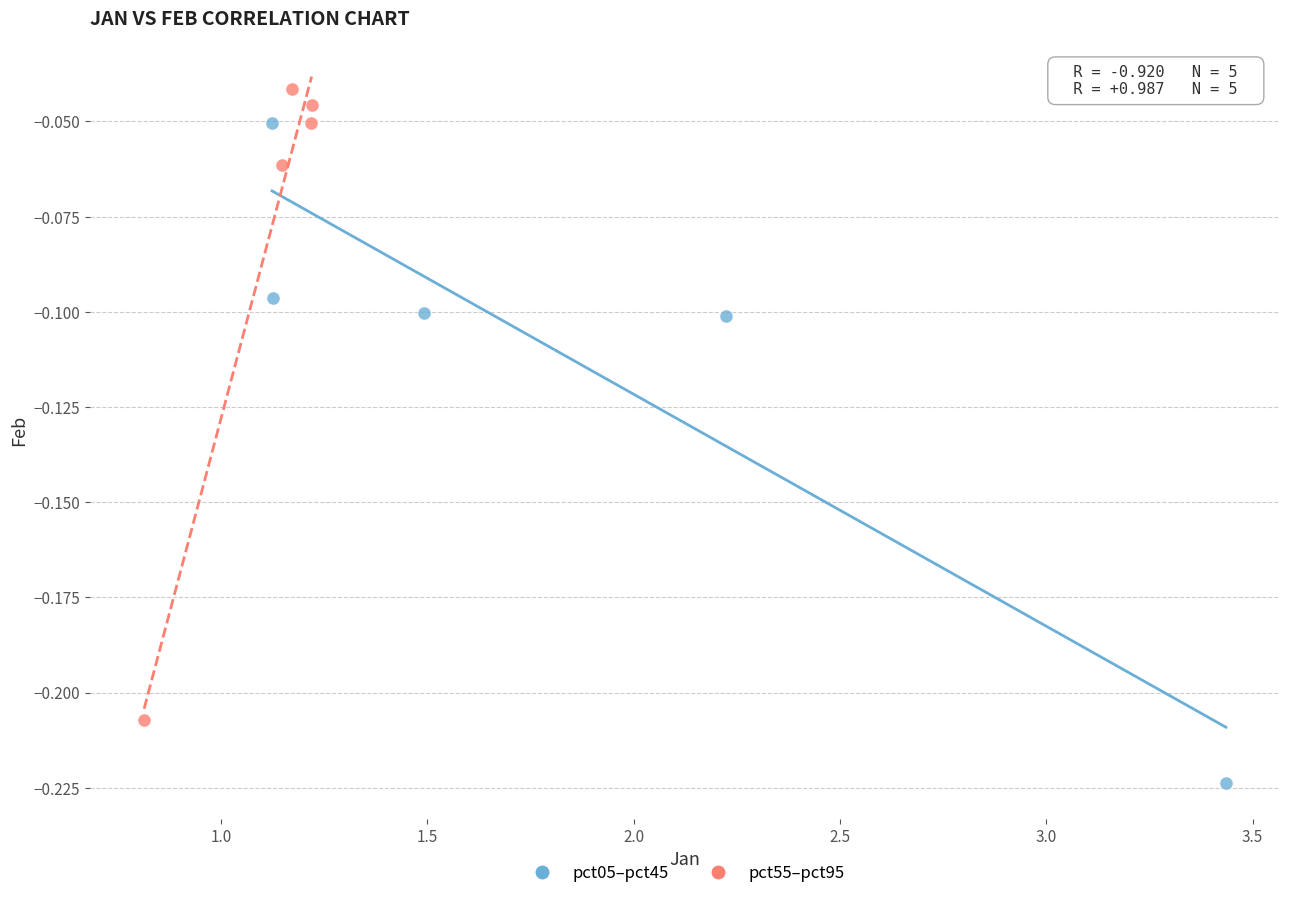

Which series has the largest Y range (max minus min)?

pct05–pct45